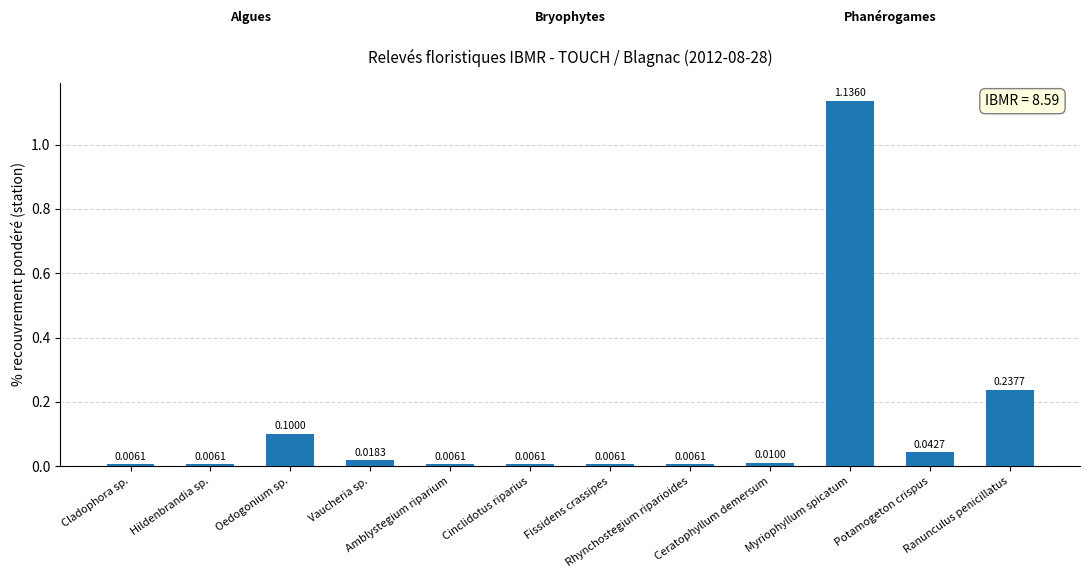

What is the sum of all values?

1.6